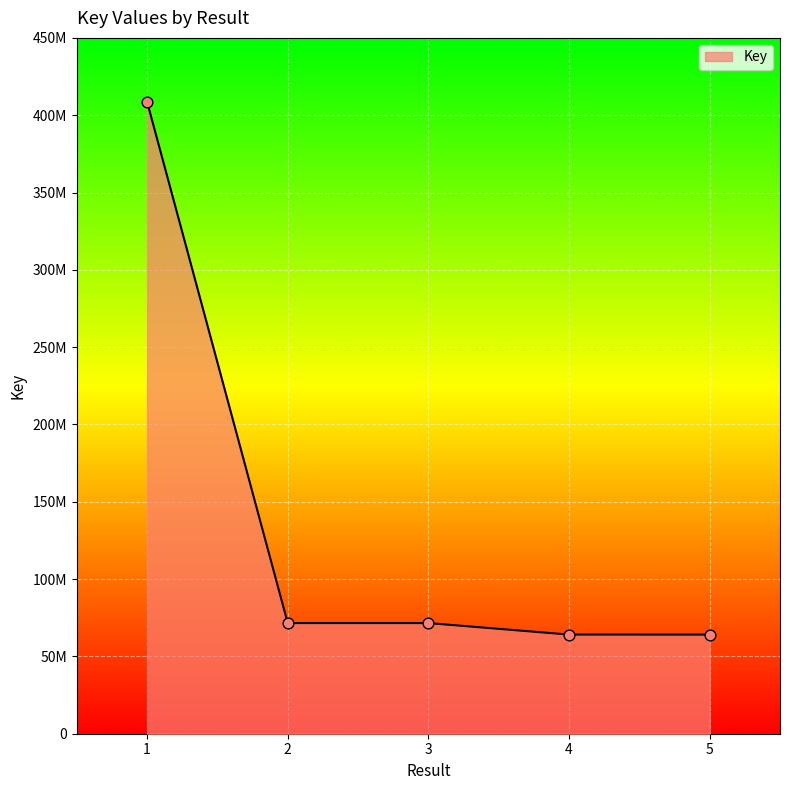

Which has a higher value, 3 or 2?

2